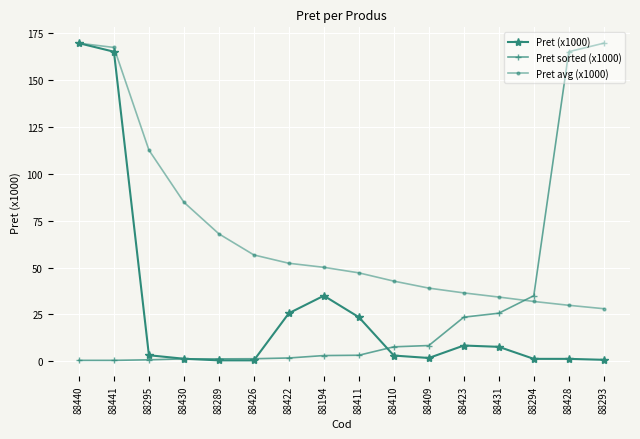

How many data points does each series have?

16